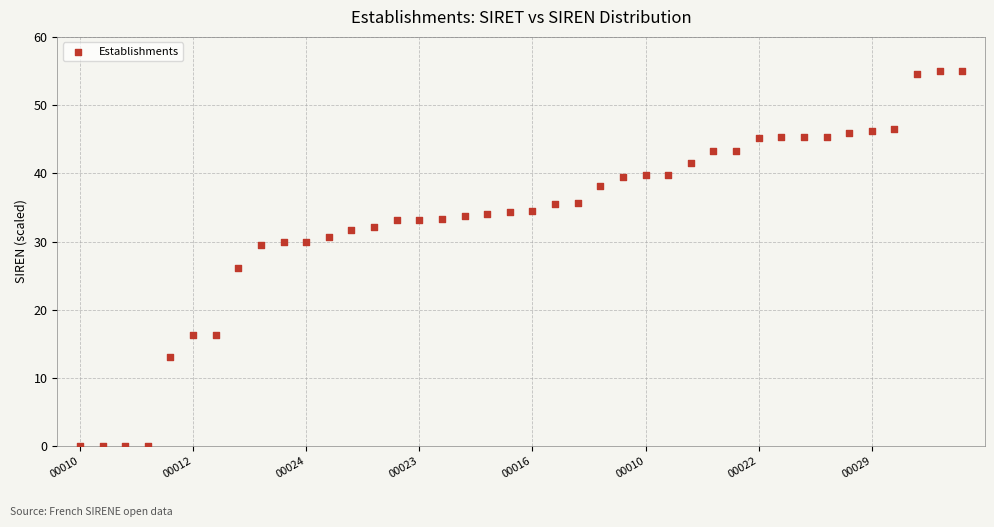

What Y value in the scatter plot is closest to 27?

26.2